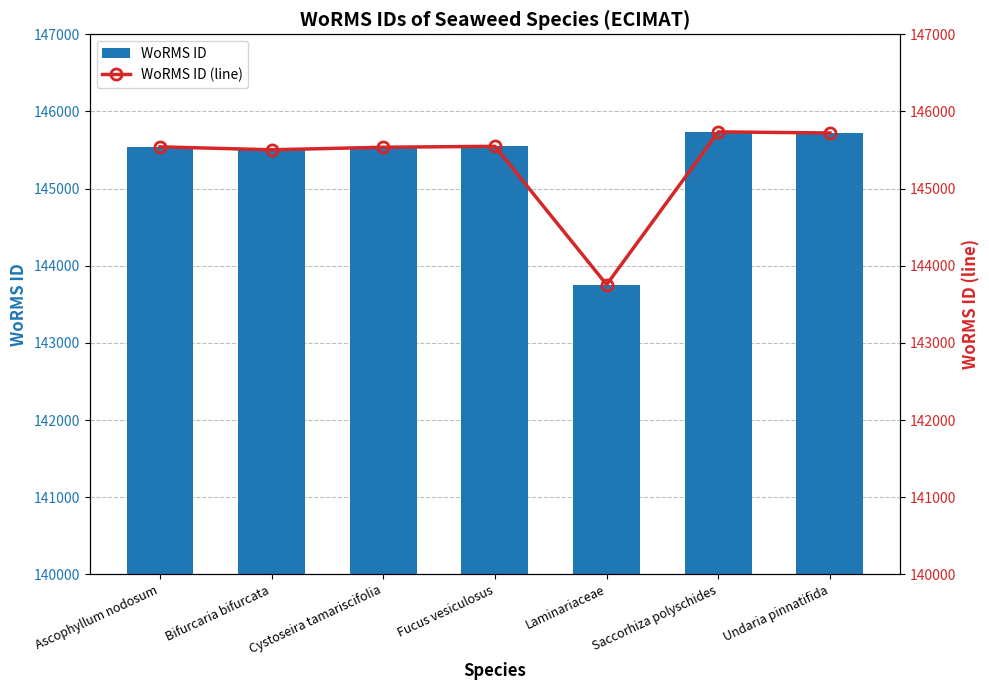

How many series are shown in this chart?

2